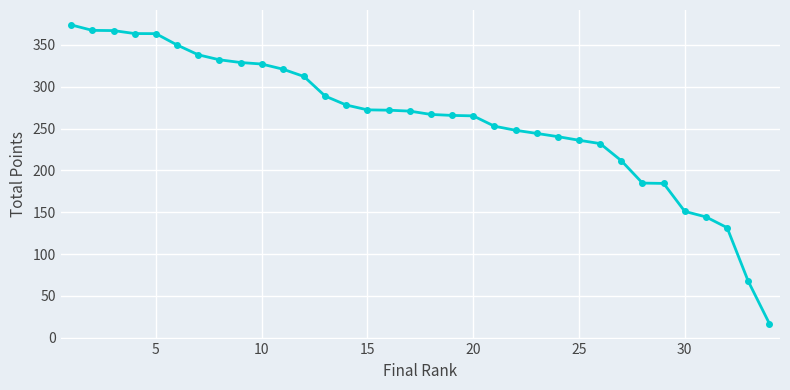

What is the greatest value displayed?

373.8